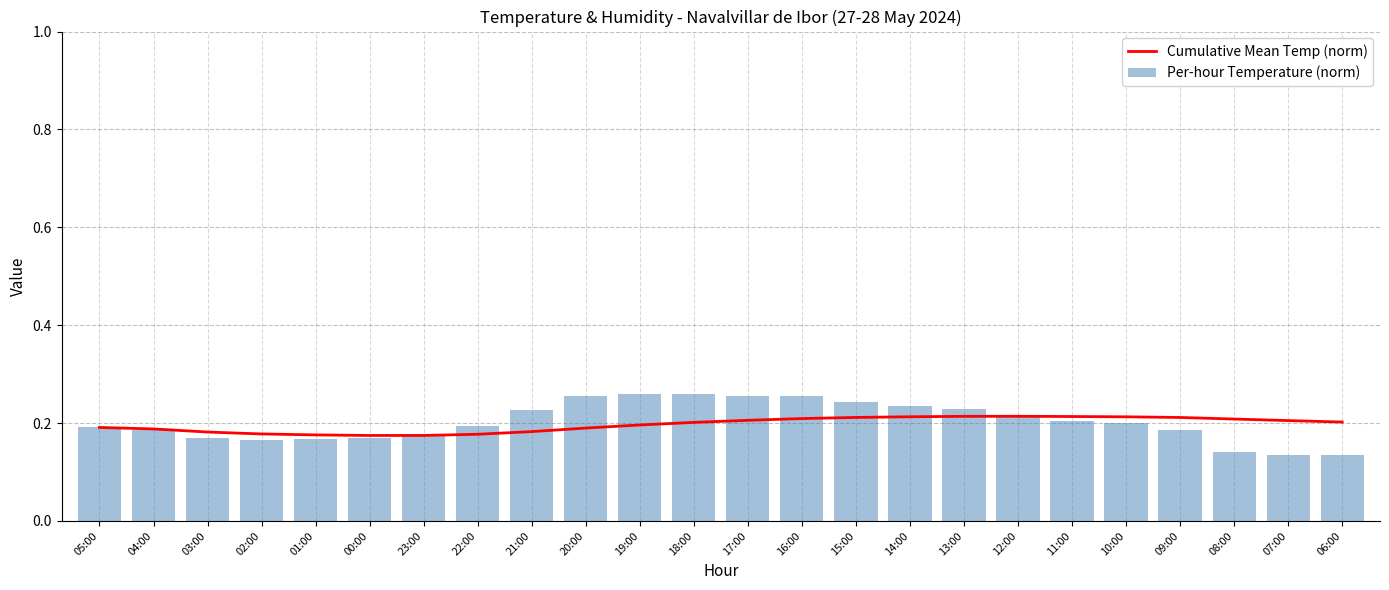

Which series has the largest total across all categories?

Per-hour Temperature (norm)